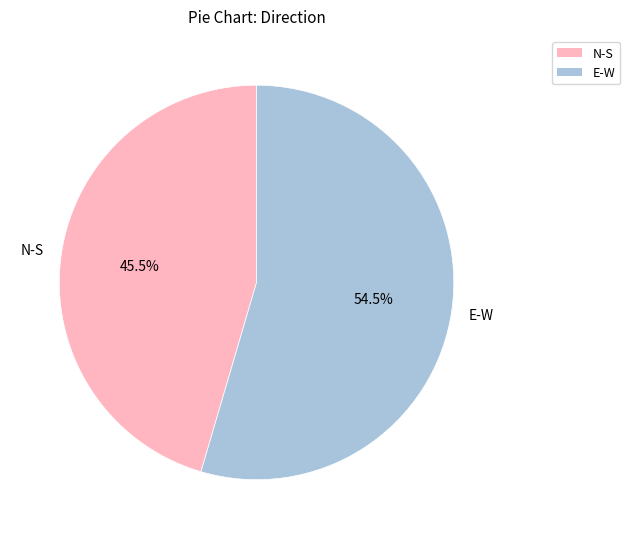

What is the total percentage of N-S and E-W?

100.0%